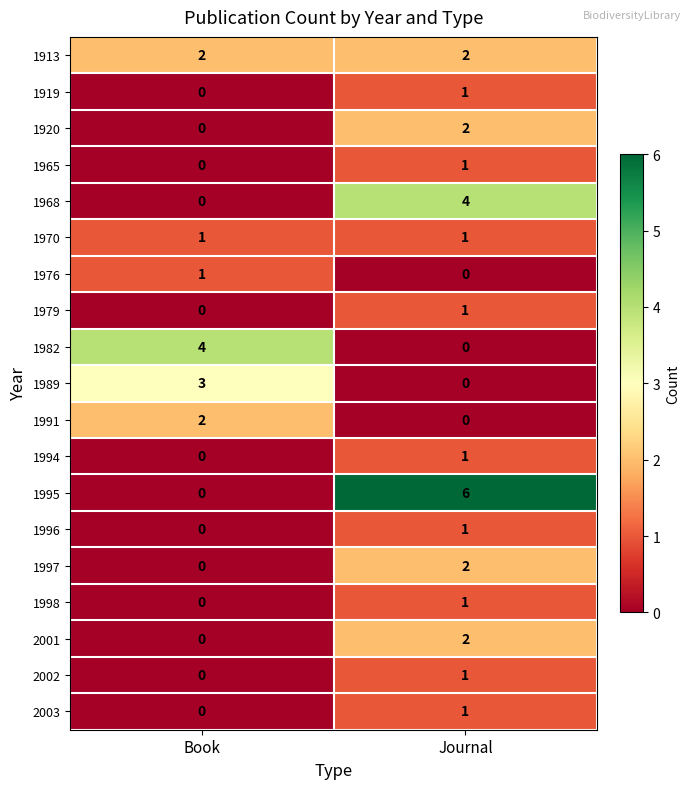

What is the sum of the 1982 values at Book and Journal?

4